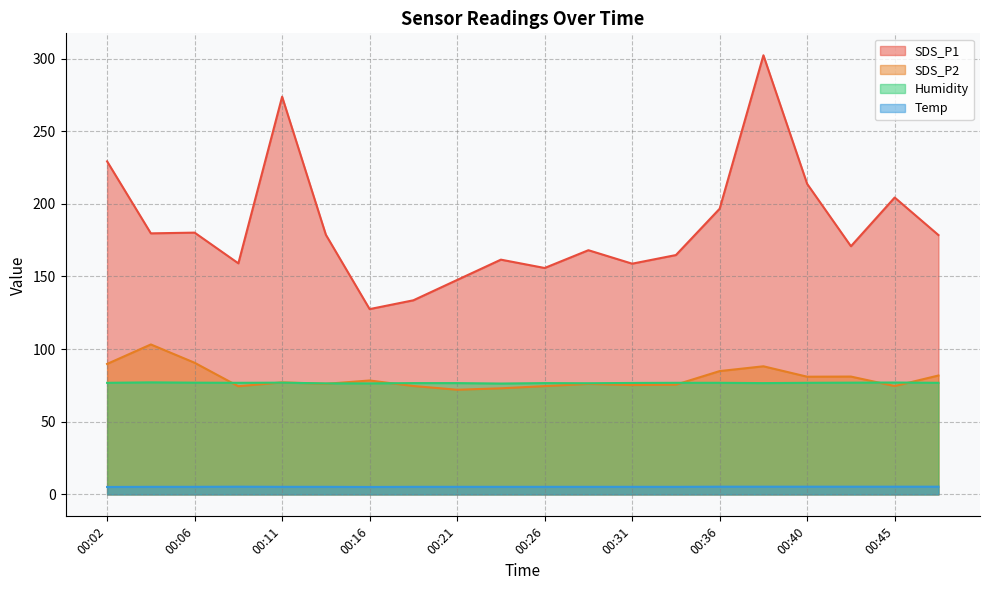

Where is Temp nearest to the value 5?

00:02